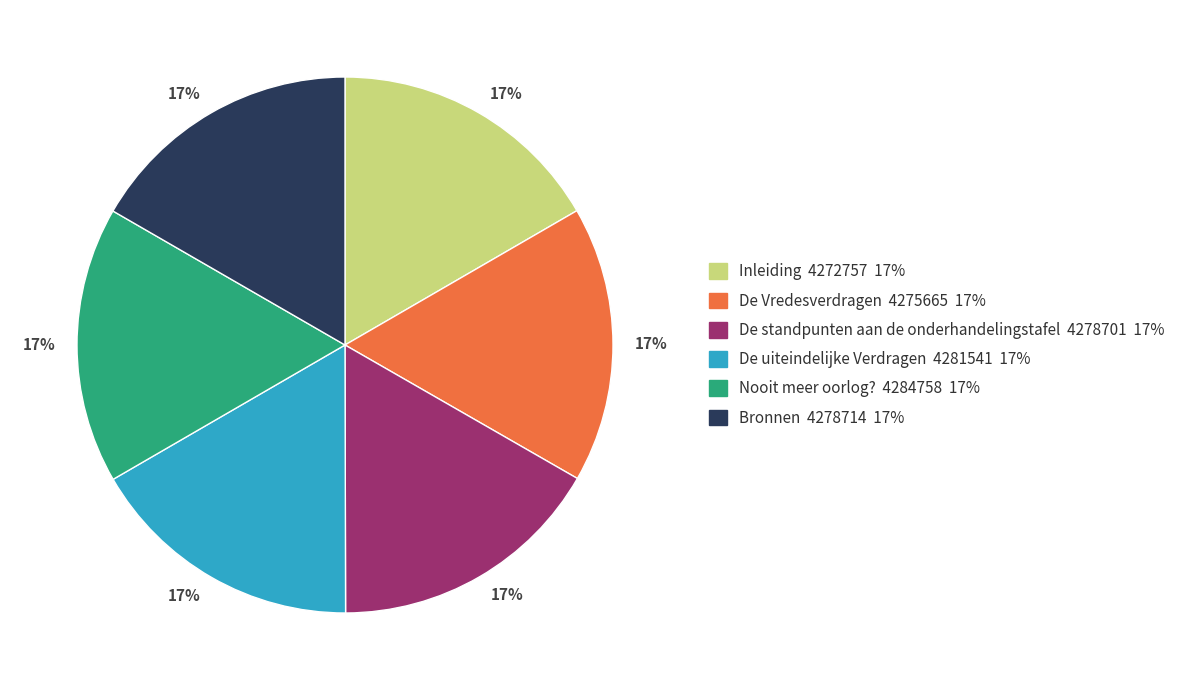

Does any single category account for the majority?

No